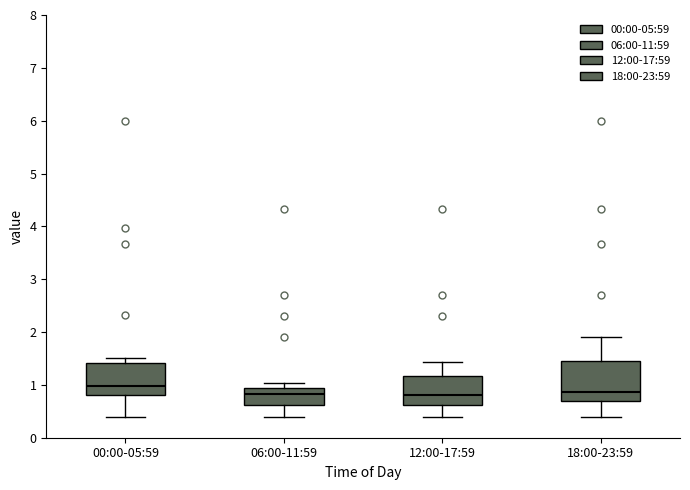

Reading left to right, read every box against the y-axis: the position of its median line, the range the box covers, and the ends of its whiskers. The values are not printed on the chart, so give them approximately, as read against the axis.

00:00-05:59: median 1.0, box 0.8 to 1.4, whiskers 0.4 to 1.5
06:00-11:59: median 0.8, box 0.6 to 0.9, whiskers 0.4 to 1.0
12:00-17:59: median 0.8, box 0.6 to 1.2, whiskers 0.4 to 1.4
18:00-23:59: median 0.9, box 0.7 to 1.4, whiskers 0.4 to 1.9